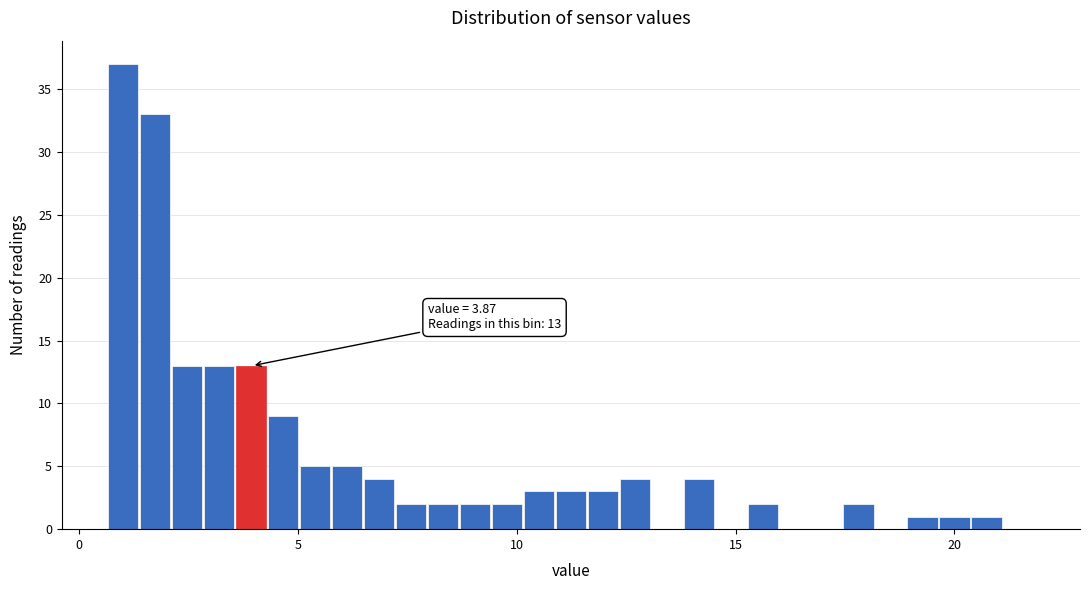

Around what value on the x-axis is the tallest bar? Give the approximate position of its centre, as read against the axis.

1.0